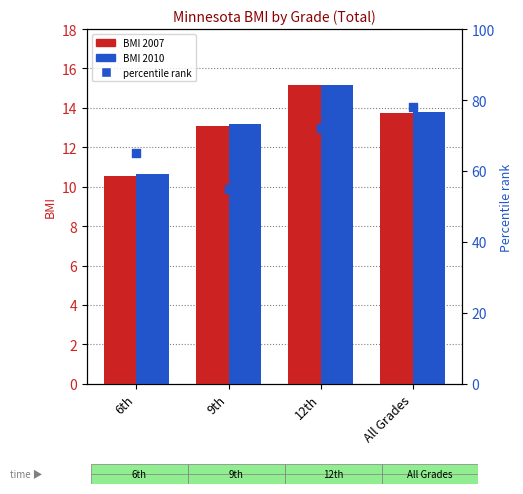

What is the change in value from 6th to 9th?

-10